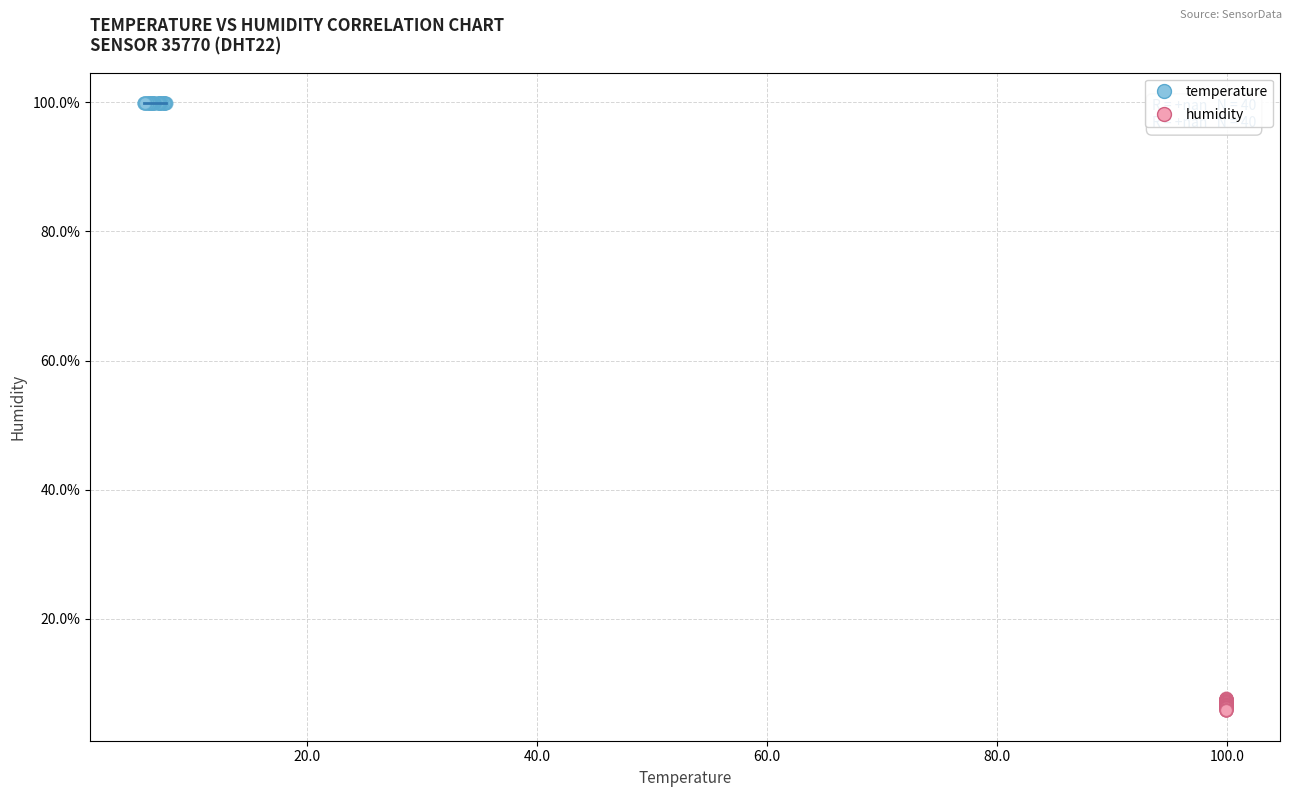

Which series reaches the minimum Y coordinate?

humidity